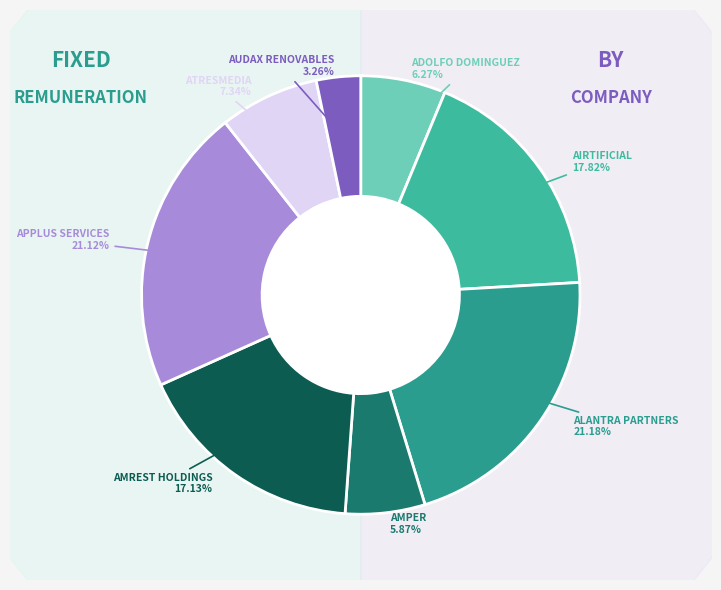

Approximately how many times larger is the value at AMREST HOLDINGS compared to ALANTRA PARTNERS?

0.8